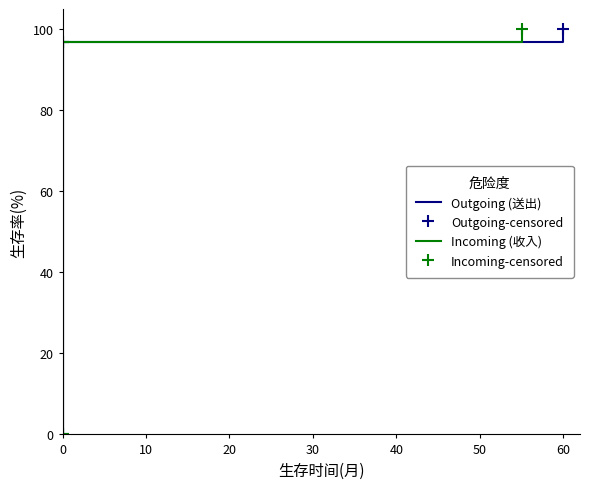

What is the value of the Incoming (收入) point at the 2nd from the left?

96.8